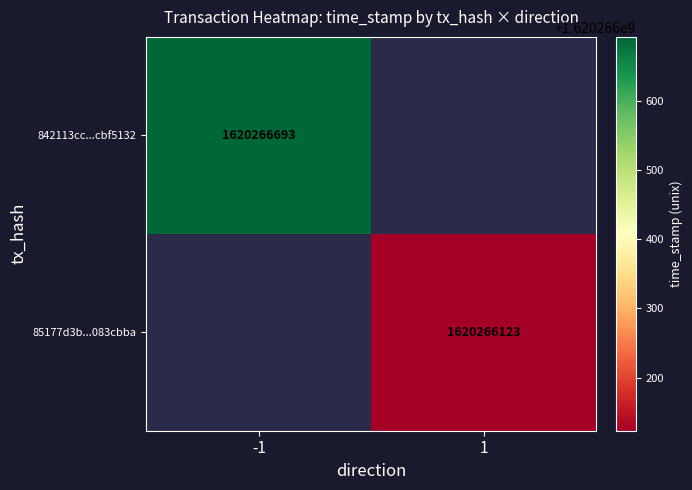

Reading left to right, list all the values displayed in this chart.

842113cc7bd4abf7ff27573b39b70753cbf5132: direction=-1	time_stamp=1620266693
85177d3b26b9906b6f96697f120abc4d083cbba: direction=1	time_stamp=1620266123